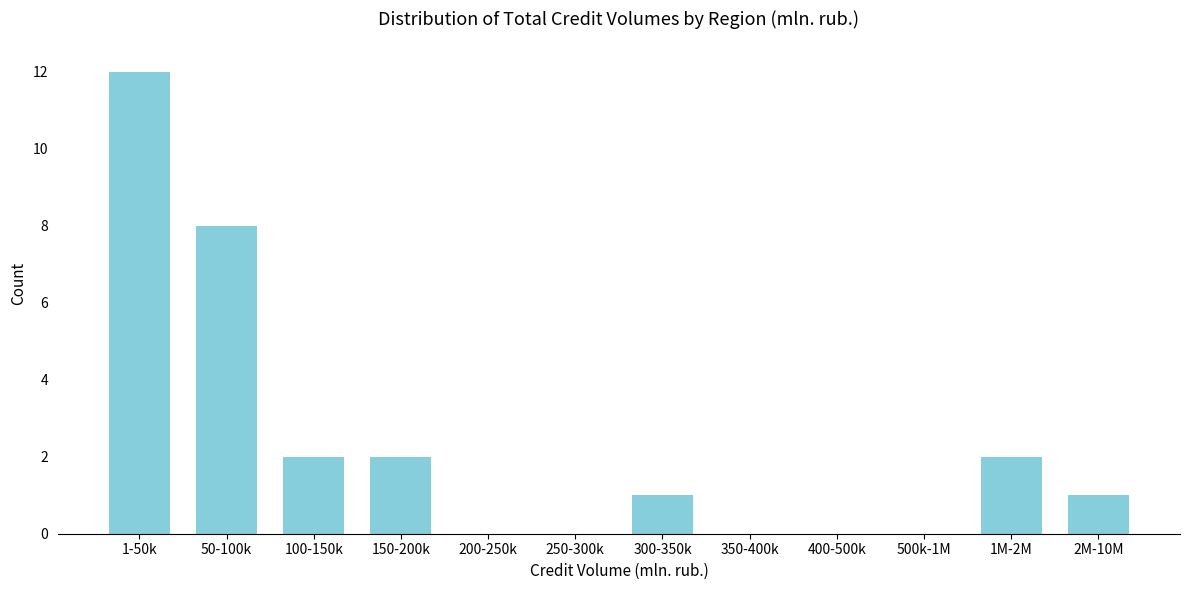

Reading right to left, transcribe all the data shown in this chart.

2M-10M=1	1M-2M=2	500k-1M=0	400-500k=0	350-400k=0	300-350k=1	250-300k=0	200-250k=0	150-200k=2	100-150k=2	50-100k=8	1-50k=12